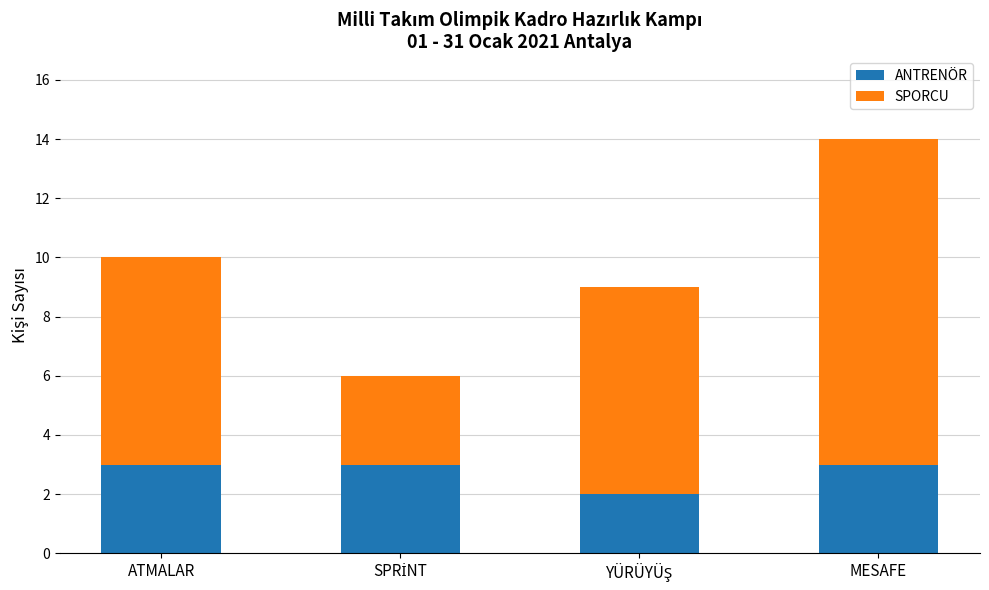

What value does the ANTRENÖR series have at ATMALAR?

3